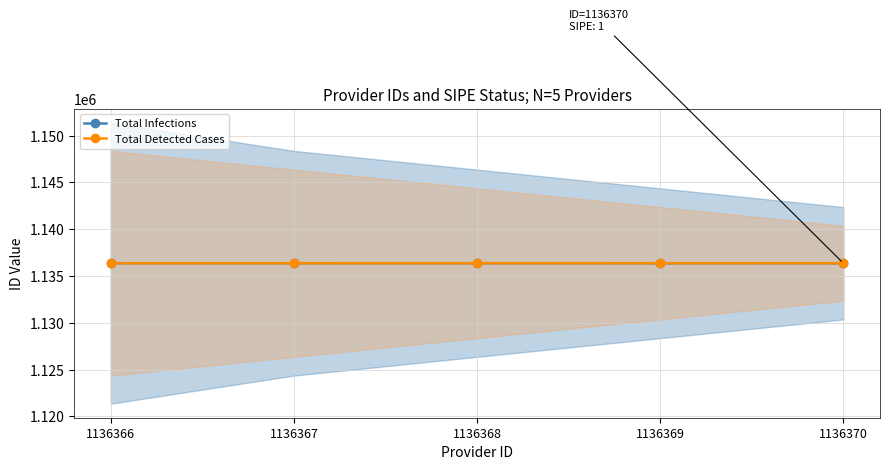

What are all the series names shown in the legend?

Total Infections, Total Detected Cases